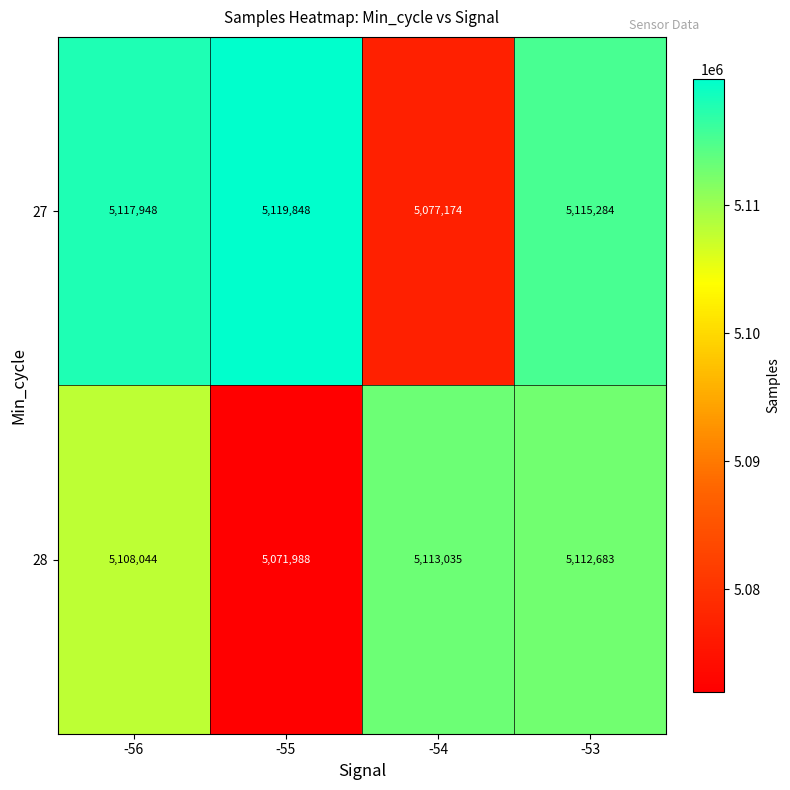

How many distinct data groups are displayed?

2